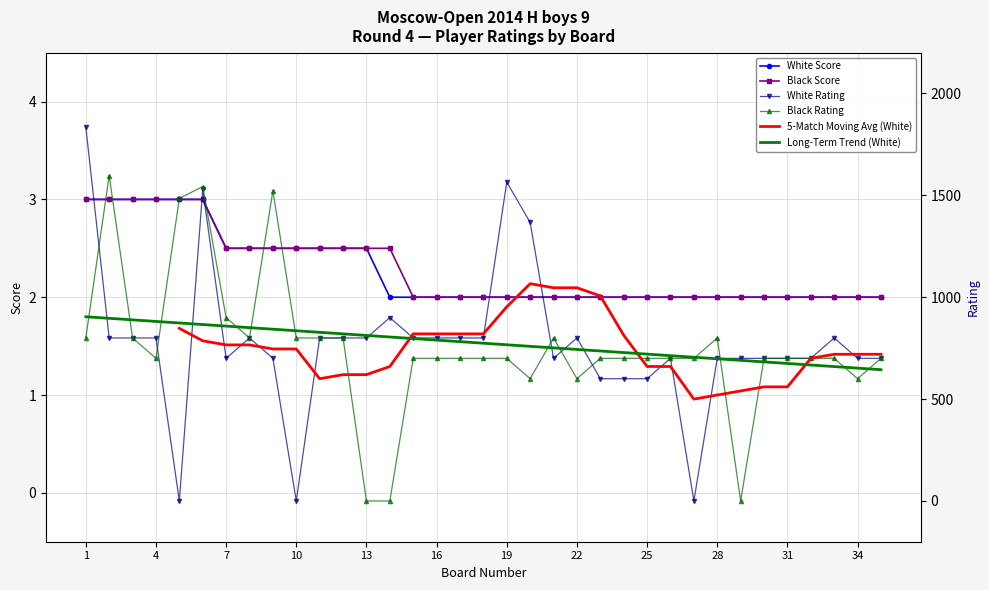

Is it true that White Score equals 2.0 at 31?

True